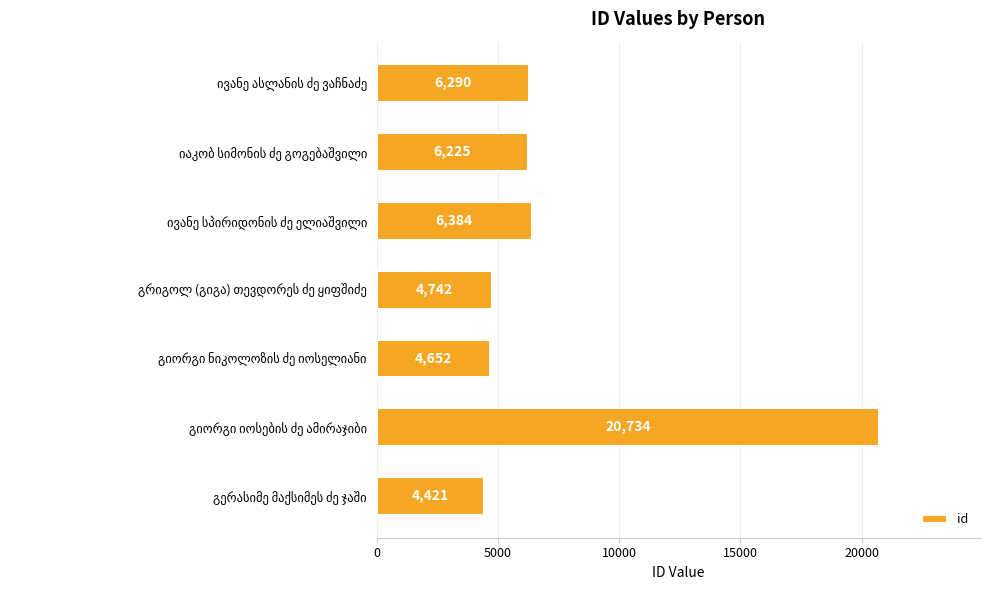

What is the difference between the second highest and minimum values?

1963